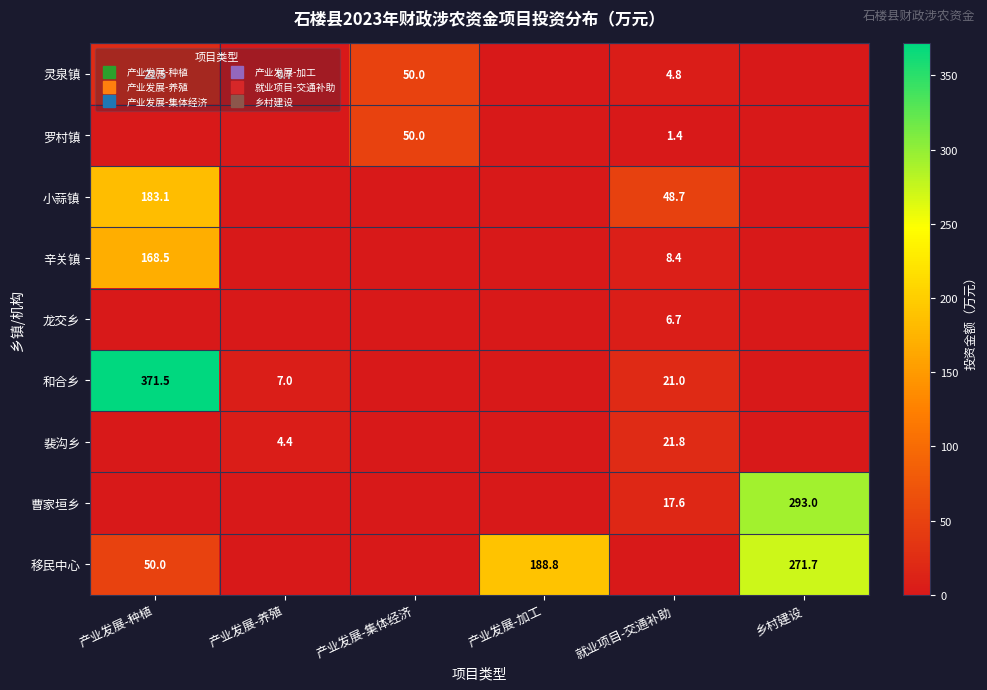

What is the difference between the maximum and minimum values in the 曹家垣乡 series?

293.0